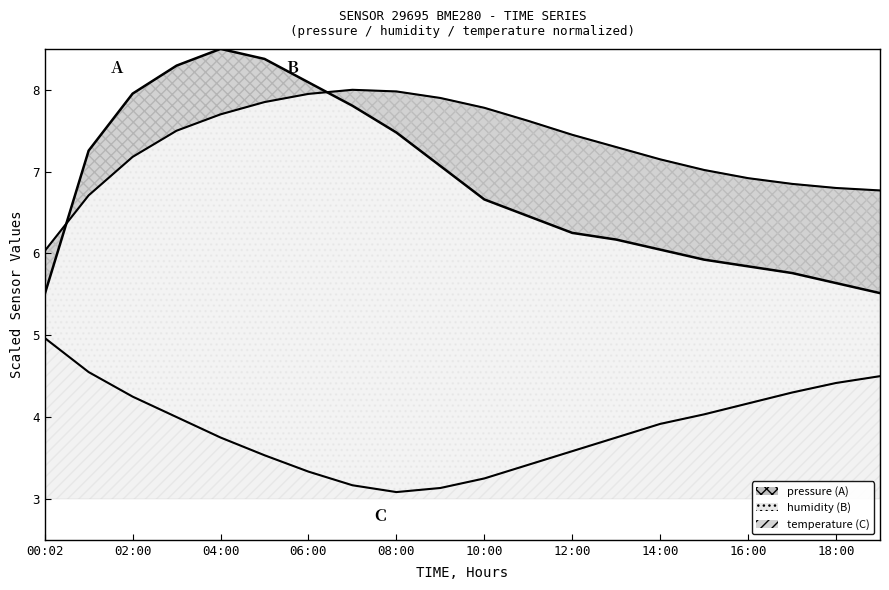

Reading right to left, transcribe all the data shown in this chart.

pressure: 5.5	5.6	5.8	5.8	5.9	6.0	6.2	6.3	6.5	6.7	7.1	7.5	7.8	8.1	8.4	8.5	8.3	8.0	7.3	5.5
humidity: 6.8	6.8	6.8	6.9	7.0	7.2	7.3	7.5	7.6	7.8	7.9	8.0	8.0	8.0	7.8	7.7	7.5	7.2	6.7	6.0
temperature: 4.5	4.4	4.3	4.2	4.0	3.9	3.7	3.6	3.4	3.2	3.1	3.1	3.2	3.3	3.5	3.7	4.0	4.3	4.6	5.0